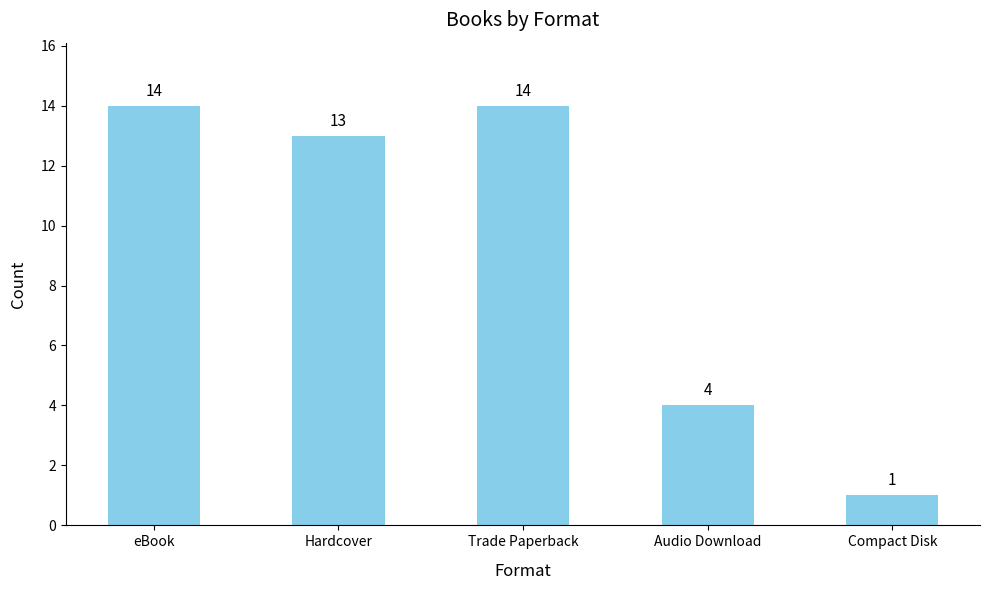

Reading left to right, transcribe all the data shown in this chart.

eBook=14	Hardcover=13	Trade Paperback=14	Audio Download=4	Compact Disk=1